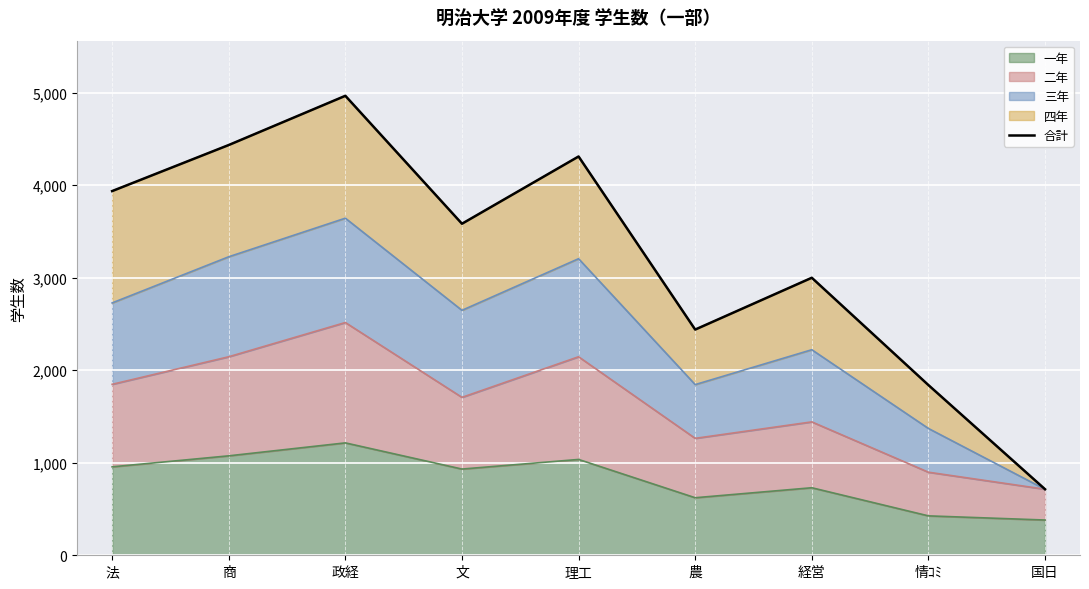

How many points are lower than both their immediate neighbors (excluding endpoints)?

2